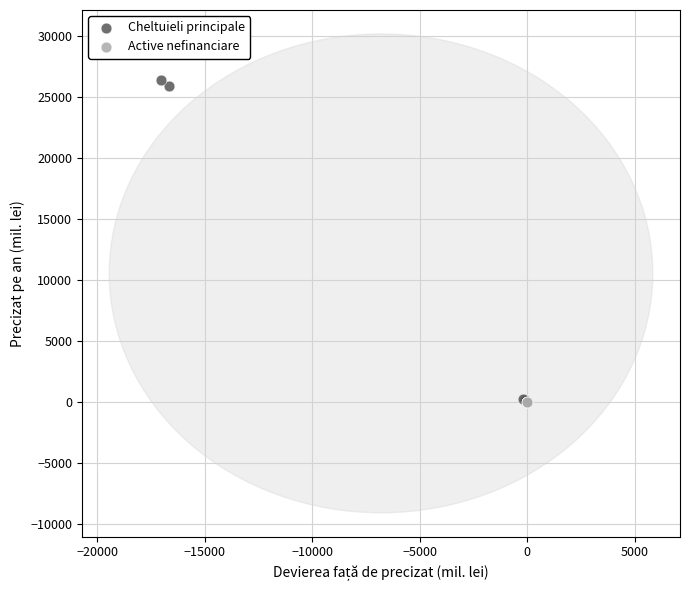

Which series has the widest spread of Y values?

Cheltuieli principale